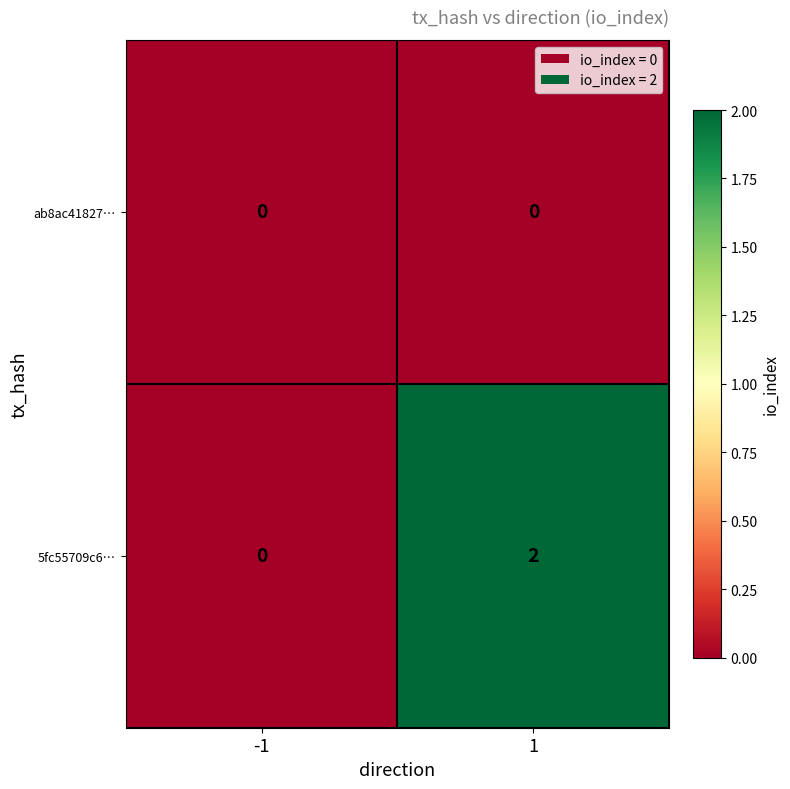

Which series changed the most between -1 and 1?

5fc55709c6…